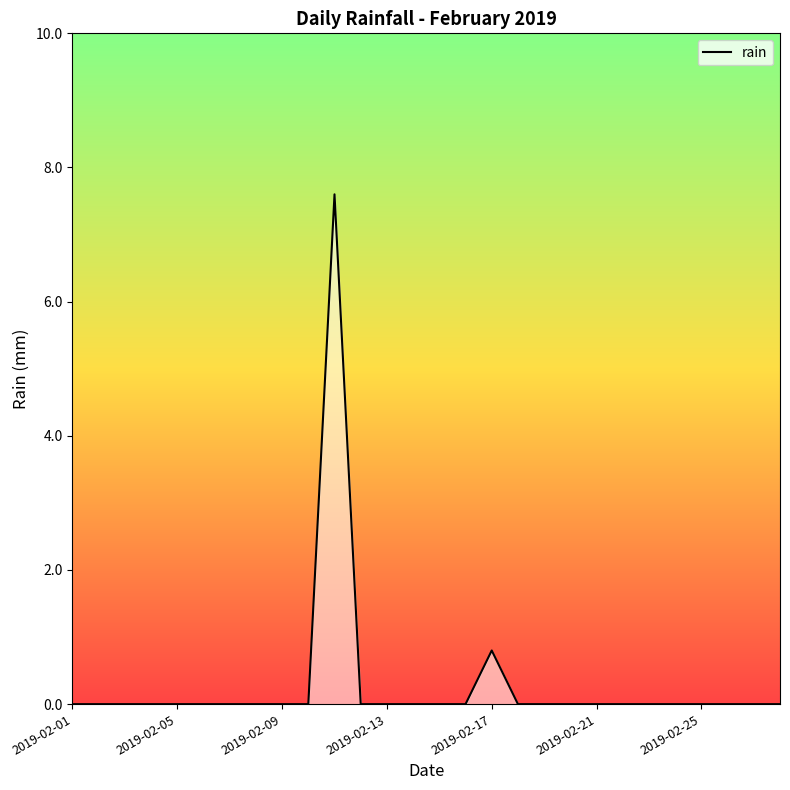

What is the difference between the maximum and minimum values?

7.6